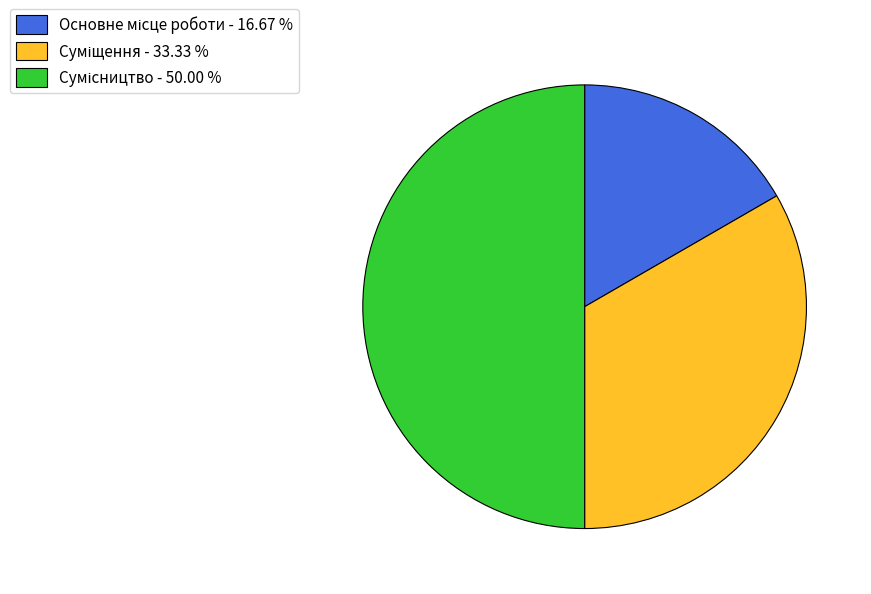

What is the change in value from Суміщення to Сумісництво?

+1